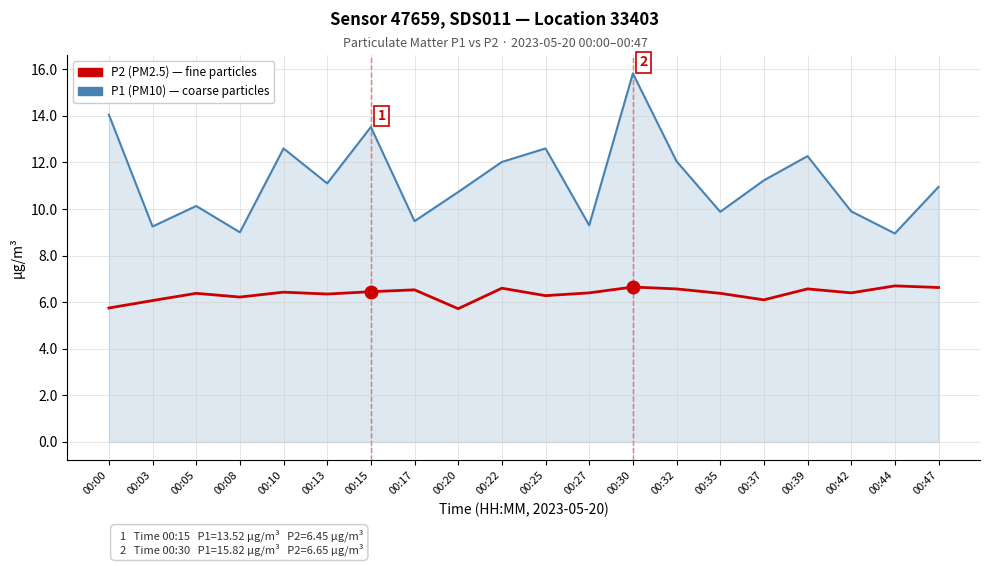

What is the maximum value shown in the chart?

15.8